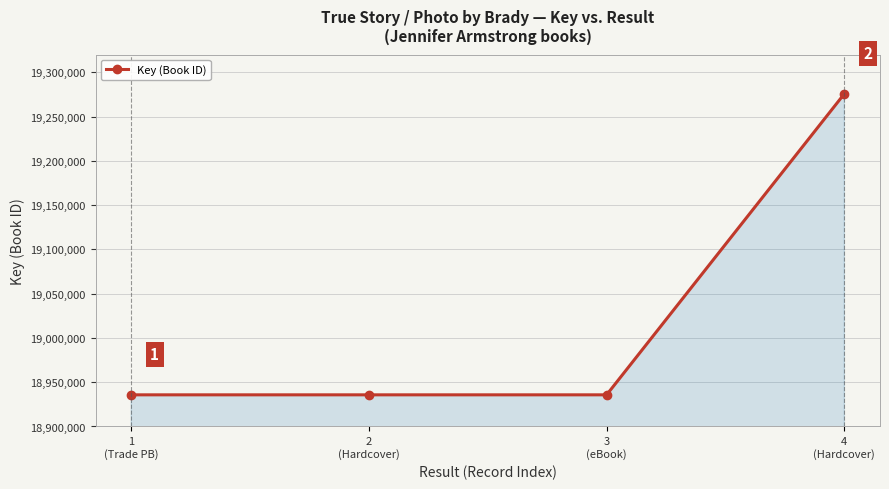

What is the value of the 3rd point from the left?

18935734